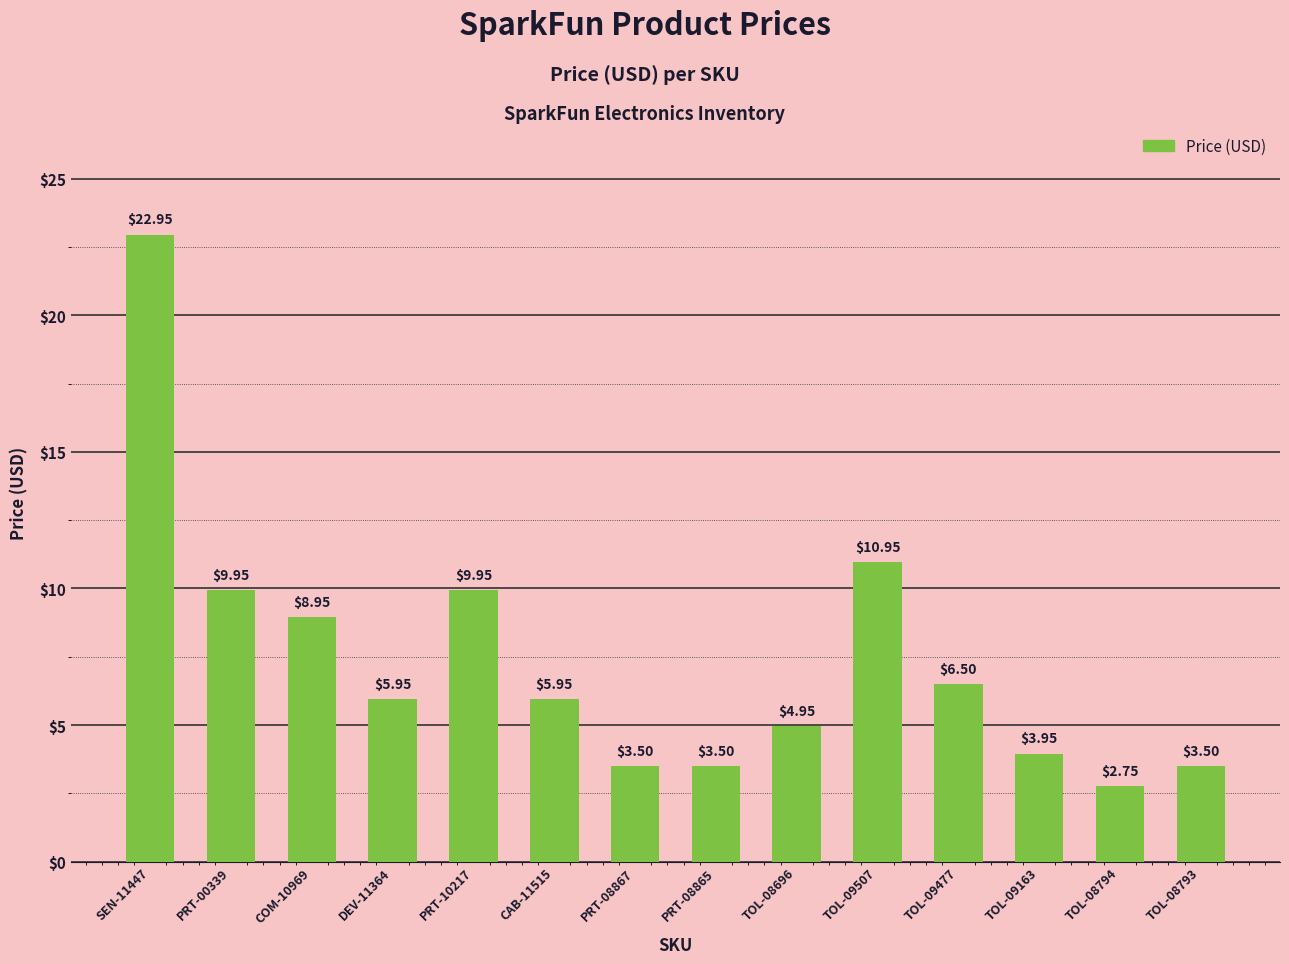

How many data points does each series have?

14